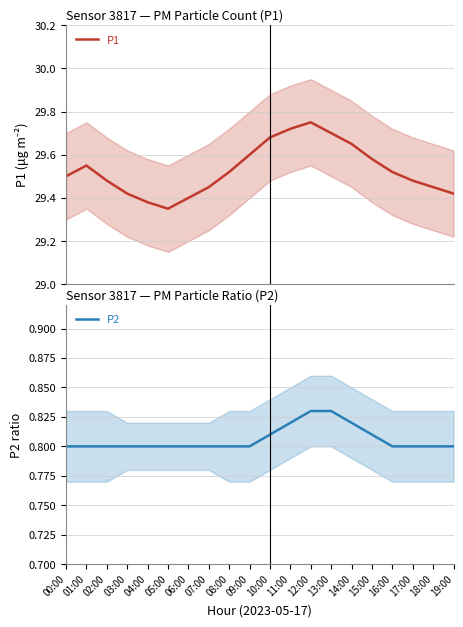

Does the chart have visible grid lines?

Yes